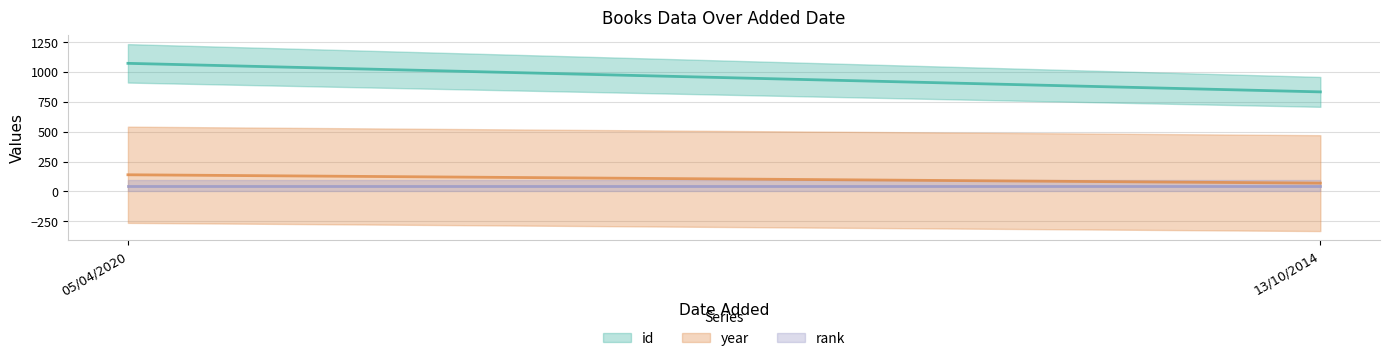

Which series has the largest range (max minus min)?

id